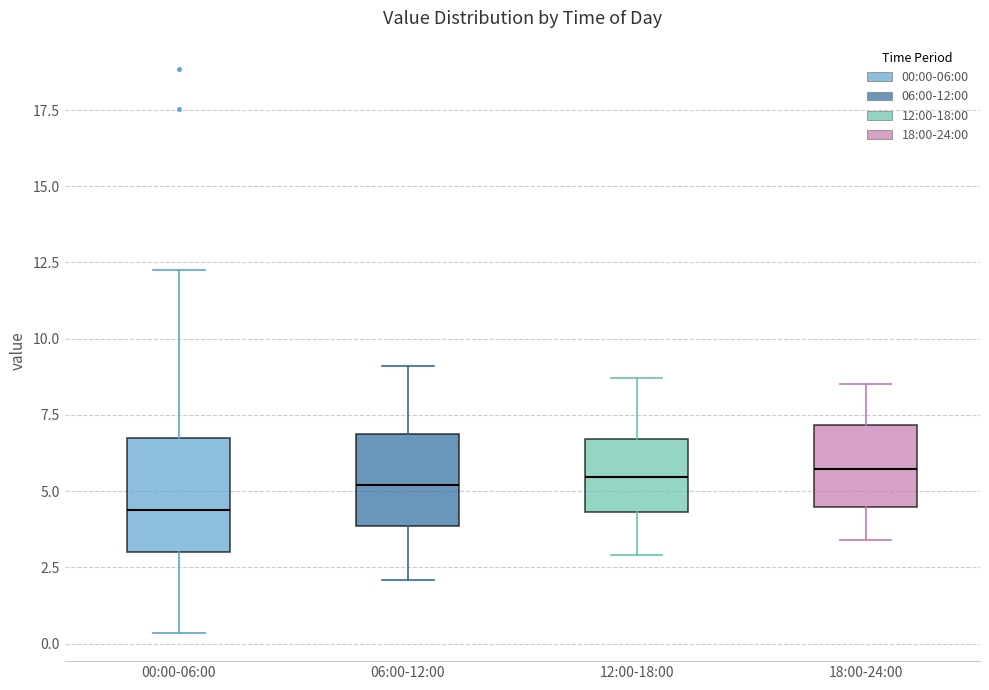

Where does the lower whisker of the box for 12:00-18:00 end on the y-axis? The values are not printed on the chart, so give them approximately, as read against the axis.

3.0